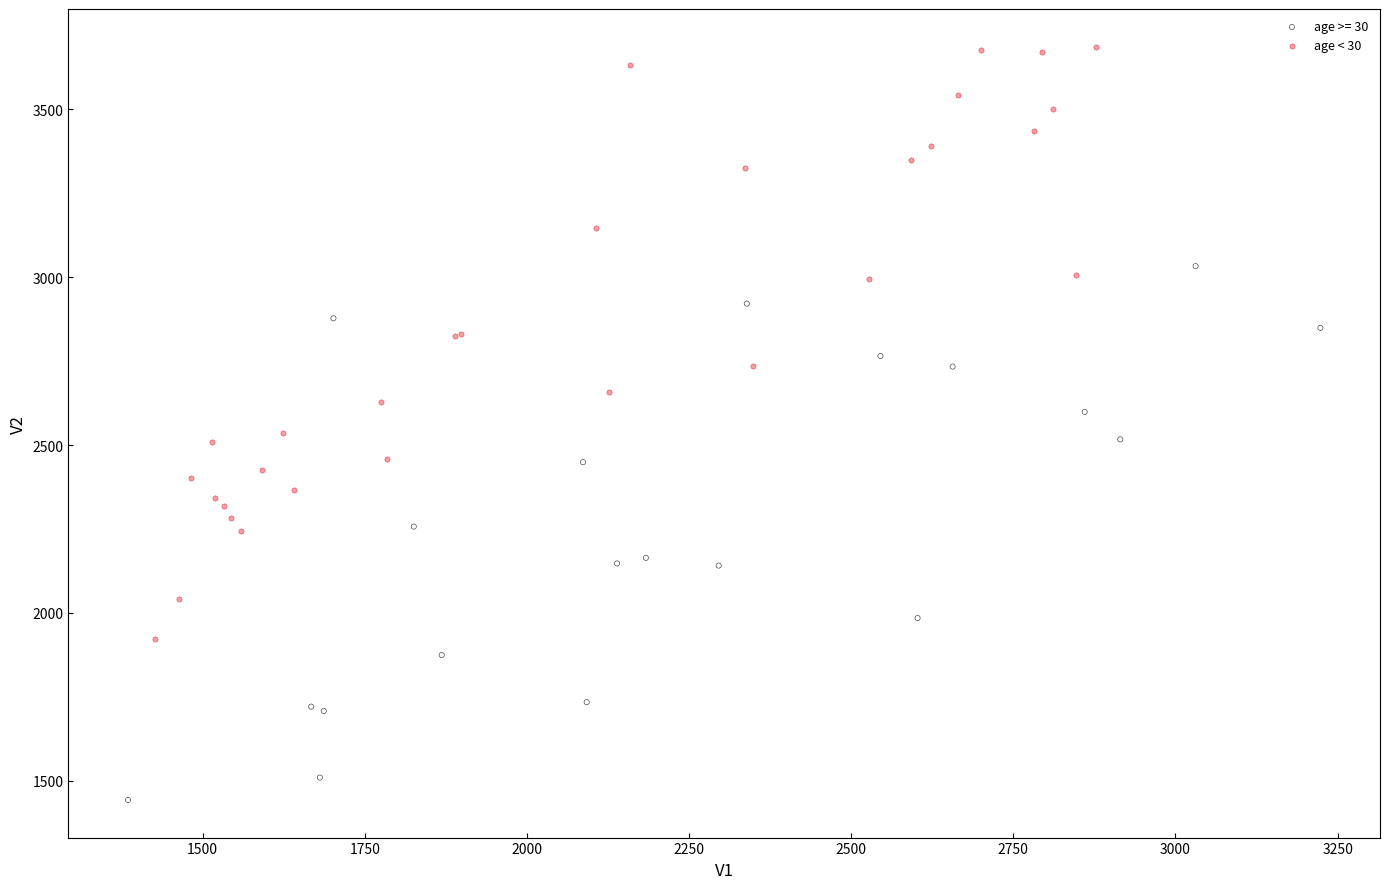

Which series reaches the maximum Y coordinate?

age < 30